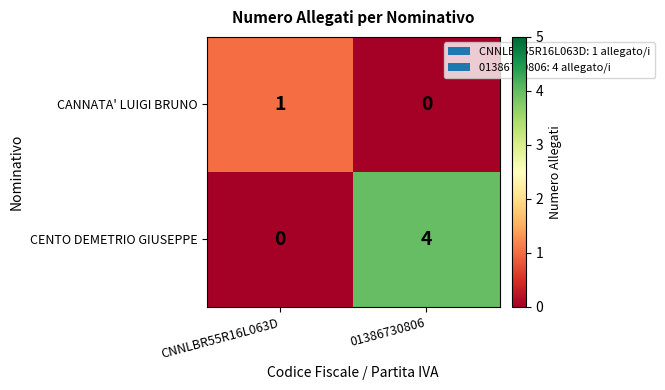

Reading right to left, transcribe all the data shown in this chart.

CANNATA' LUIGI BRUNO: 01386730806=0	CNNLBR55R16L063D=1
CENTO DEMETRIO GIUSEPPE: 01386730806=4	CNNLBR55R16L063D=0